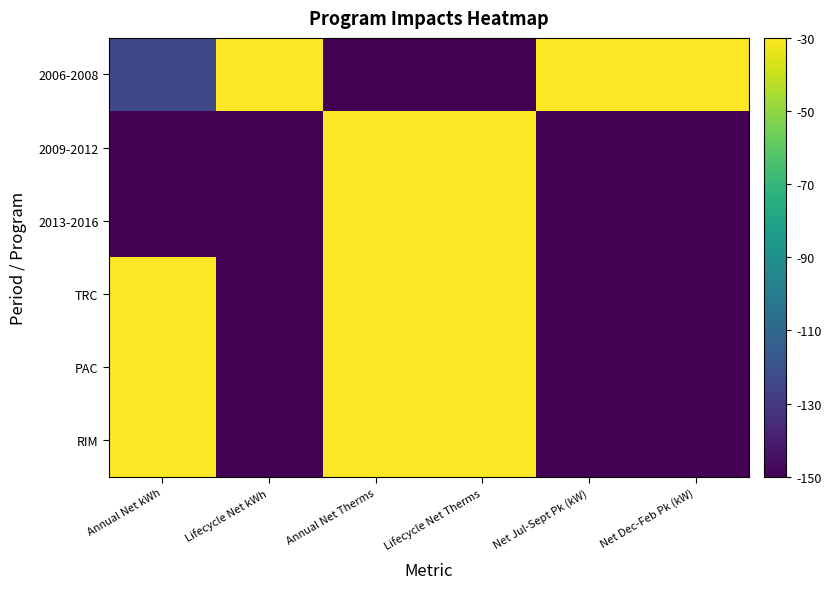

Reading left to right, extract all data points from this chart.

2006-2008: Annual Net kWh=-123.3	Lifecycle Net kWh=10.0	Annual Net Therms=-150.0	Lifecycle Net Therms=-150.0	Net Jul-Sept Pk (kW)=10.0	Net Dec-Feb Pk (kW)=10.0
2009-2012: Annual Net kWh=-150.0	Lifecycle Net kWh=-150.0	Annual Net Therms=10.0	Lifecycle Net Therms=10.0	Net Jul-Sept Pk (kW)=-150.0	Net Dec-Feb Pk (kW)=-150.0
2013-2016: Annual Net kWh=-150.0	Lifecycle Net kWh=-150.0	Annual Net Therms=10.0	Lifecycle Net Therms=10.0	Net Jul-Sept Pk (kW)=-150.0	Net Dec-Feb Pk (kW)=-150.0
TRC: Annual Net kWh=10.0	Lifecycle Net kWh=-150.0	Annual Net Therms=10.0	Lifecycle Net Therms=10.0	Net Jul-Sept Pk (kW)=-150.0	Net Dec-Feb Pk (kW)=-150.0
PAC: Annual Net kWh=10.0	Lifecycle Net kWh=-150.0	Annual Net Therms=10.0	Lifecycle Net Therms=10.0	Net Jul-Sept Pk (kW)=-150.0	Net Dec-Feb Pk (kW)=-150.0
RIM: Annual Net kWh=10.0	Lifecycle Net kWh=-150.0	Annual Net Therms=10.0	Lifecycle Net Therms=10.0	Net Jul-Sept Pk (kW)=-150.0	Net Dec-Feb Pk (kW)=-150.0